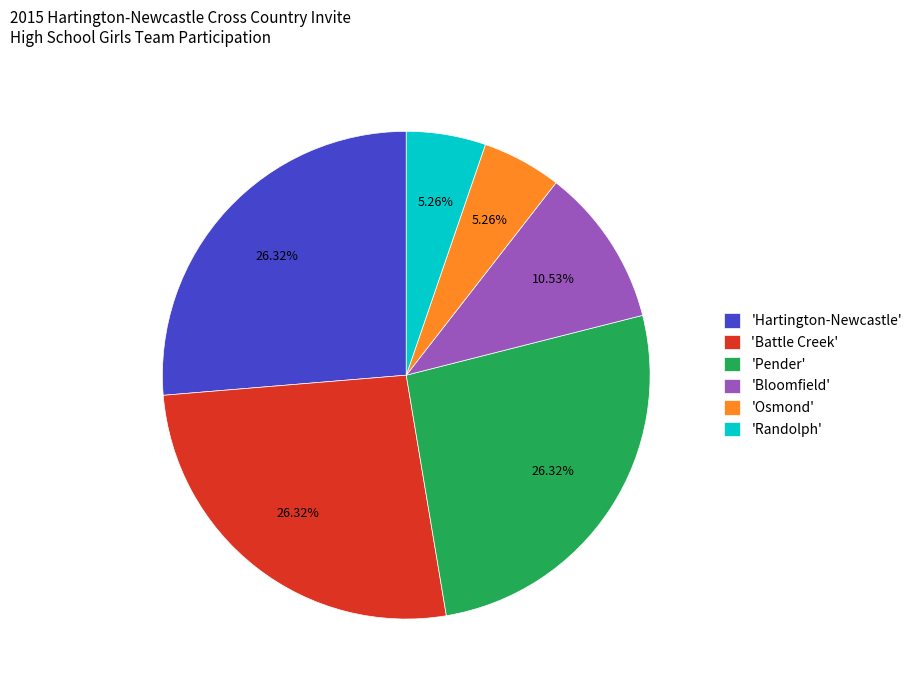

Does any single category account for the majority?

No